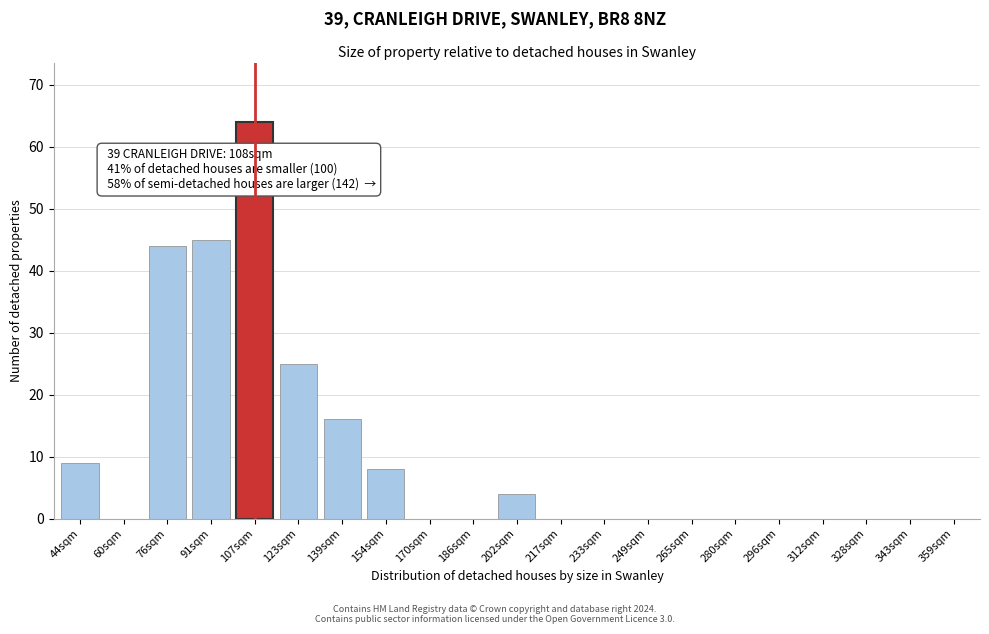

Reading right to left, what are all the values shown in this chart?

359sqm=0	343sqm=0	328sqm=0	312sqm=0	296sqm=0	280sqm=0	265sqm=0	249sqm=0	233sqm=0	217sqm=0	202sqm=4	186sqm=0	170sqm=0	154sqm=8	139sqm=16	123sqm=25	107sqm=64	91sqm=45	76sqm=44	60sqm=0	44sqm=9